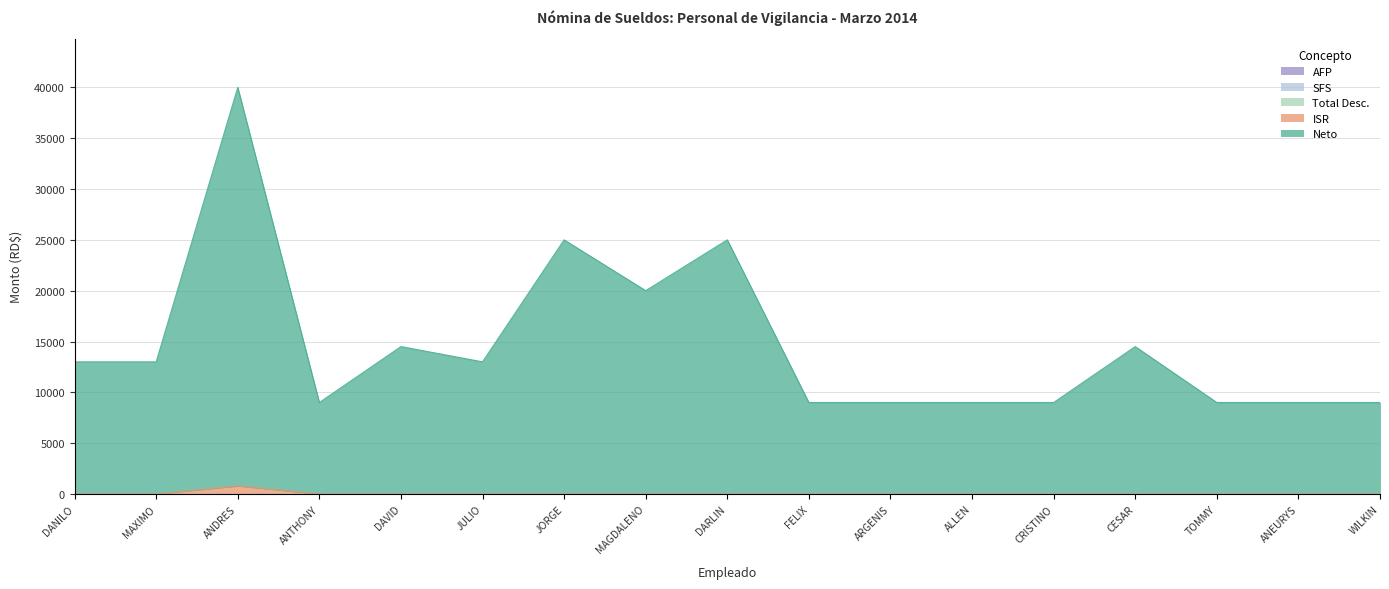

At which category does the chart reach its peak across all series?

ANDRES DE LOS SANTOS